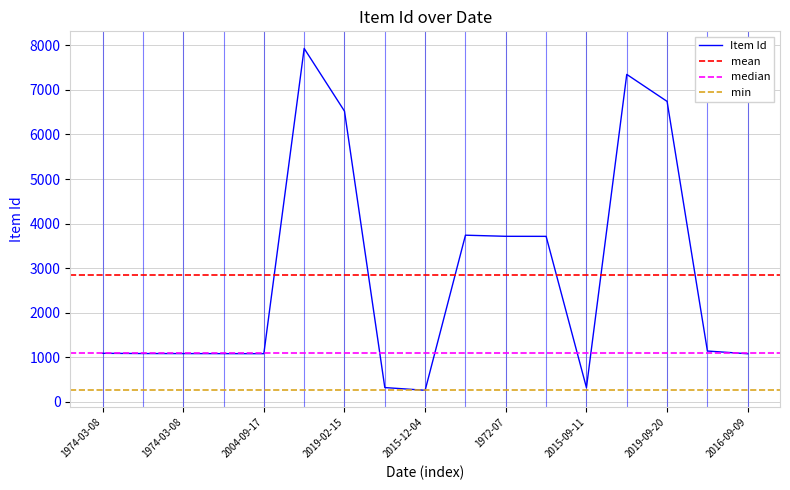

List the labels in order of value, largest first.

2008-11-14, 2020-10-30, 2019-09-20, 2019-02-15, 1959-01-10, 1972-07, 1972-07, 2016-09-09, 1974-03-08, 1982-02-26, 1974-03-08, 2004-09-17, 2004-09-17, 2016-09-09, 2015-12-04, 2015-09-11, 2015-12-04